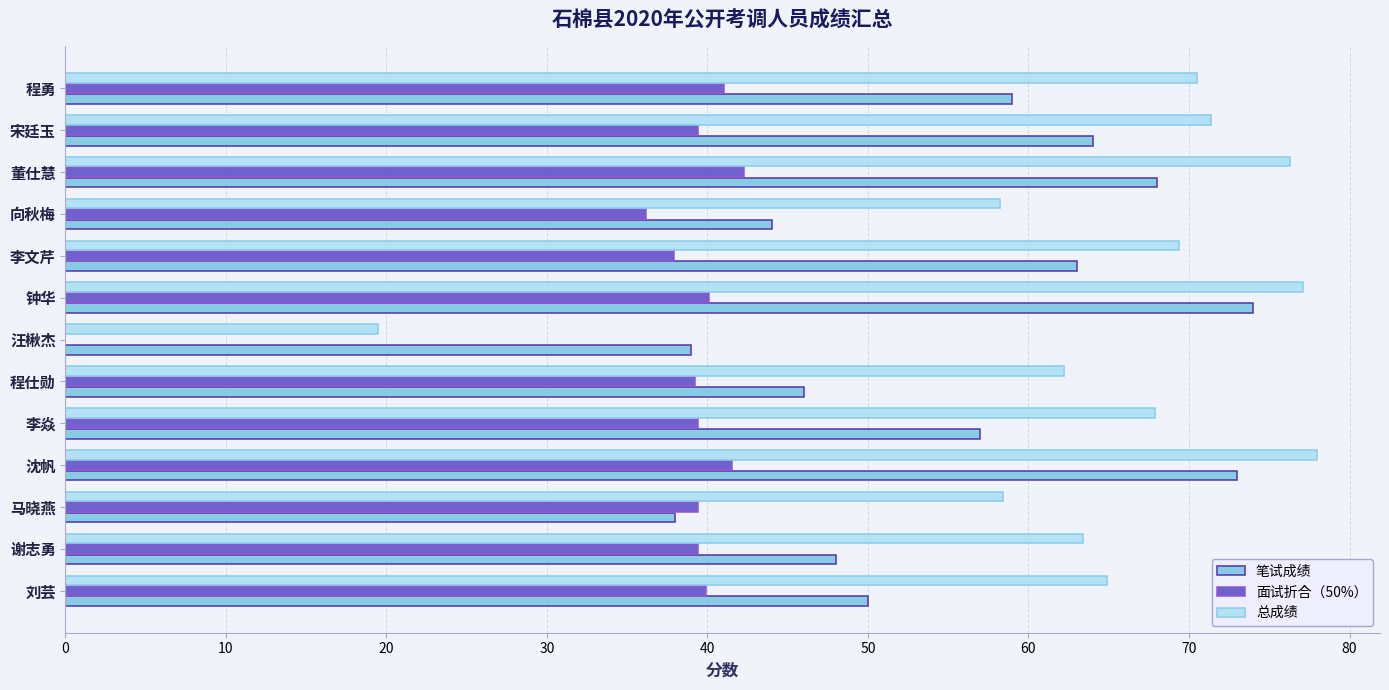

Read the 总成绩 value at 刘芸.

64.9